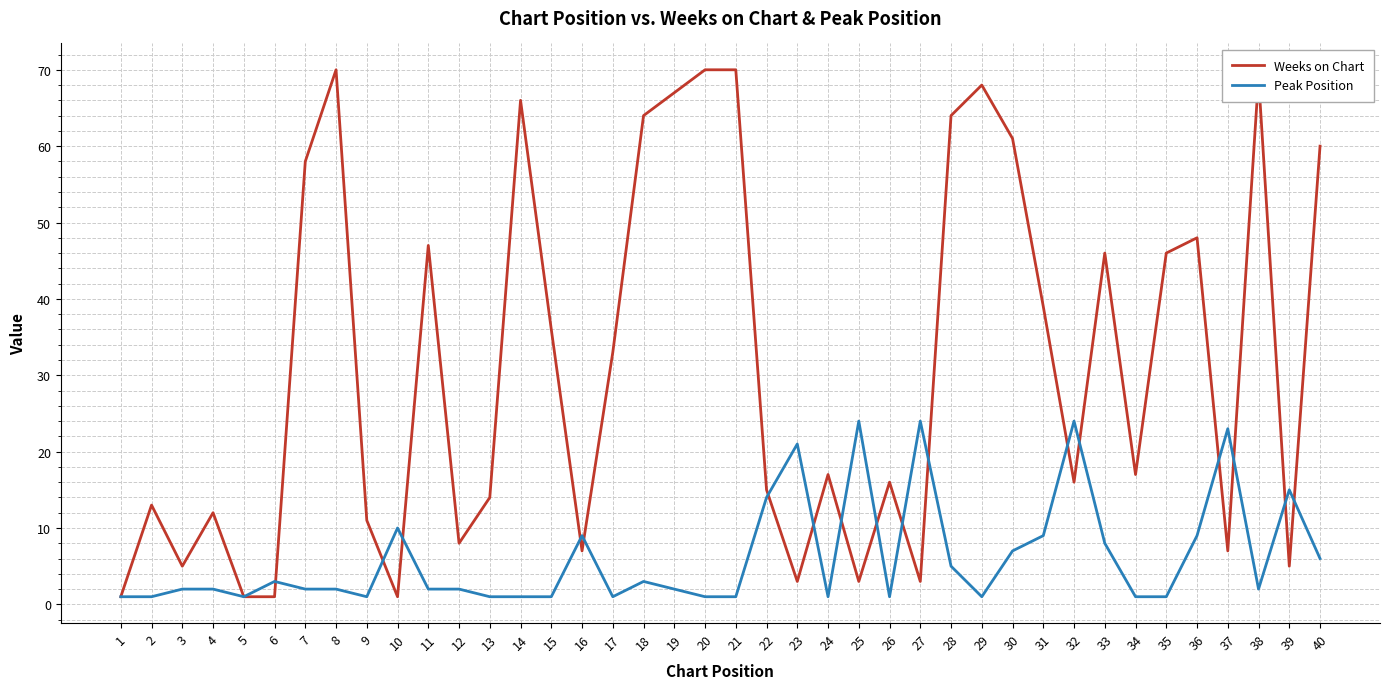

Which series has the widest spread of values?

Weeks on Chart